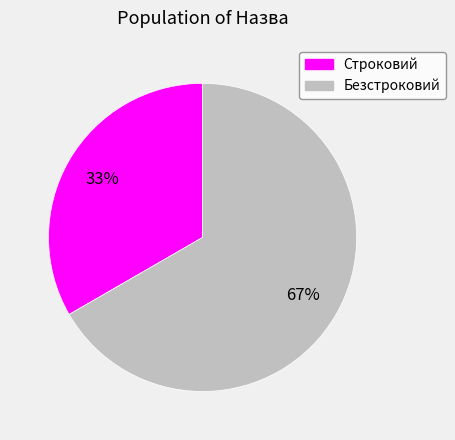

Combined, do Безстроковий and Строковий account for over 50%?

Yes